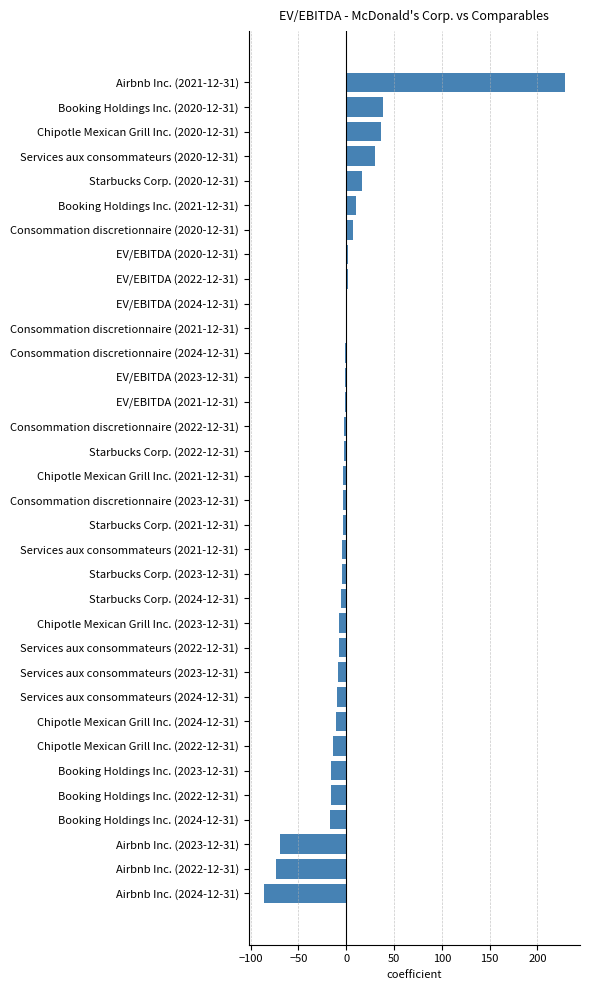

Between Booking Holdings Inc. (2020-12-31) and Services aux consommateurs (2022-12-31), which is larger?

Booking Holdings Inc. (2020-12-31)